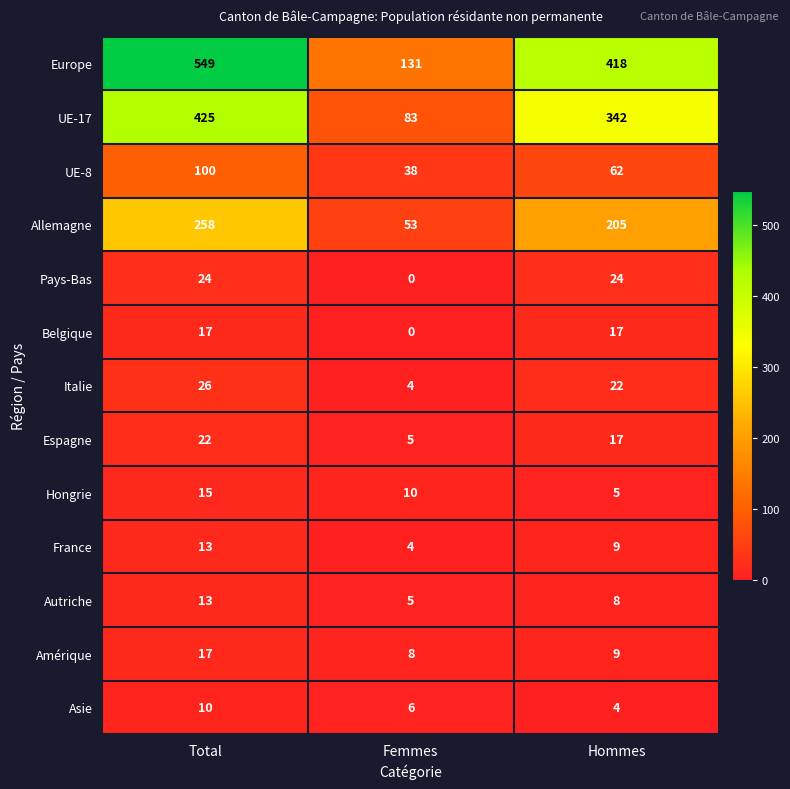

What is the sum of the UE-8 values at Total and Hommes?

162